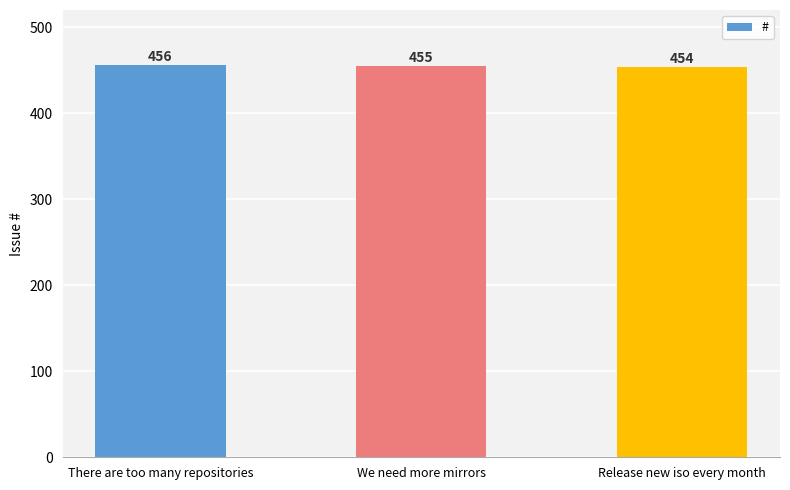

What position from the left is There are too many repositories?

1